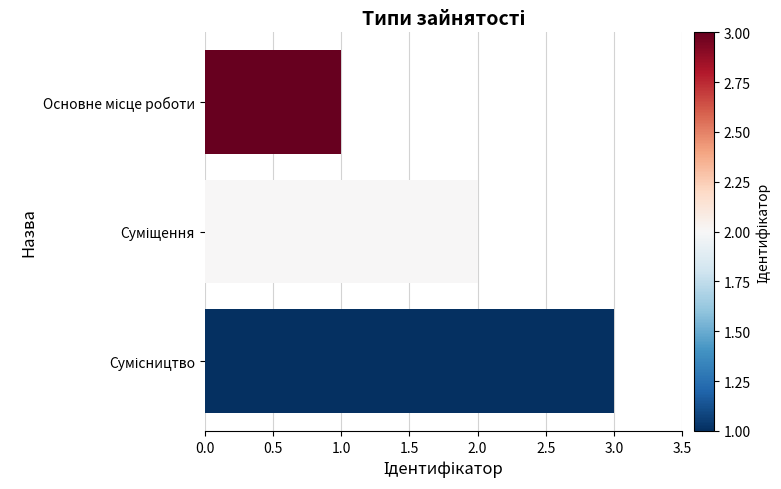

What is the sum of all values?

6